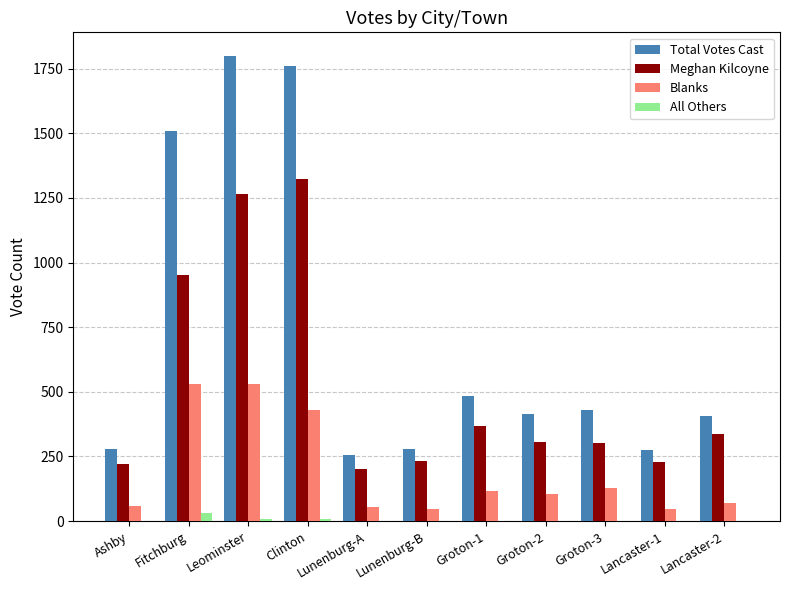

Which series has the largest total across all categories?

Total Votes Cast